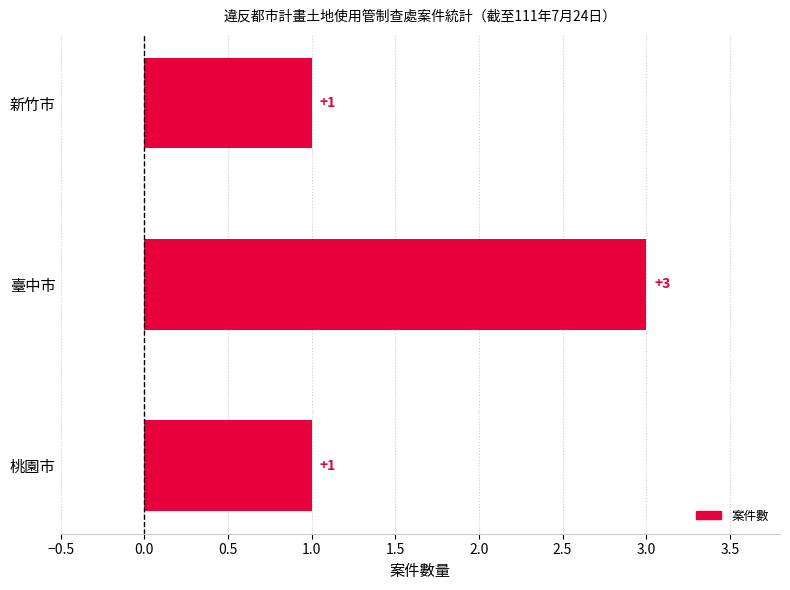

What is the difference between the maximum and second lowest values?

2